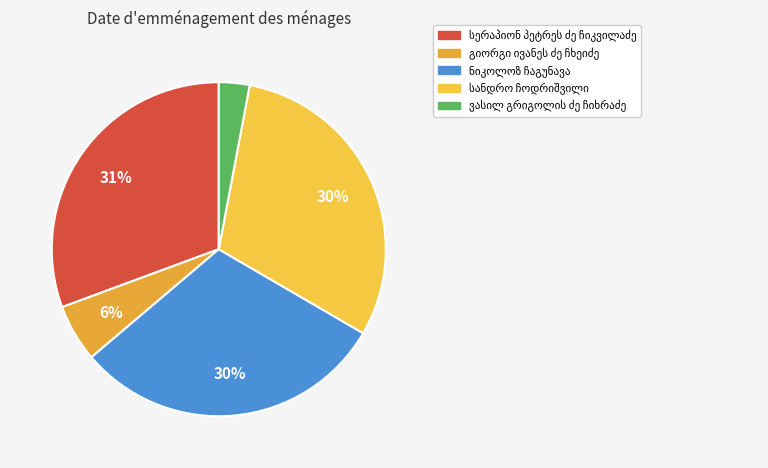

True or false: ვასილ გრიგოლის ძე ჩიხრაძე accounts for 12% of the total.

False